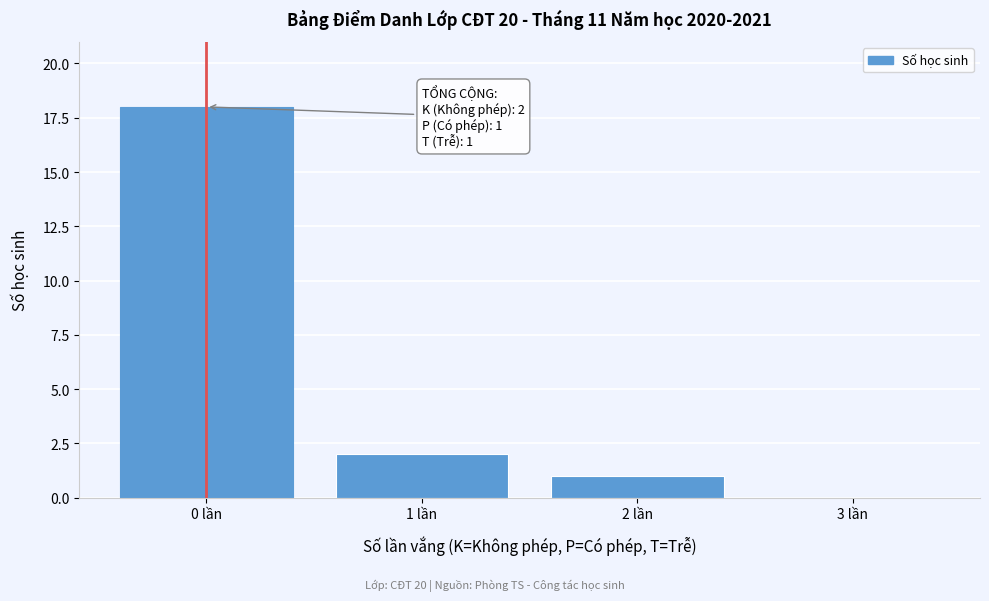

Reading left to right, list all the values displayed in this chart.

0 lần=18	1 lần=2	2 lần=1	3 lần=0